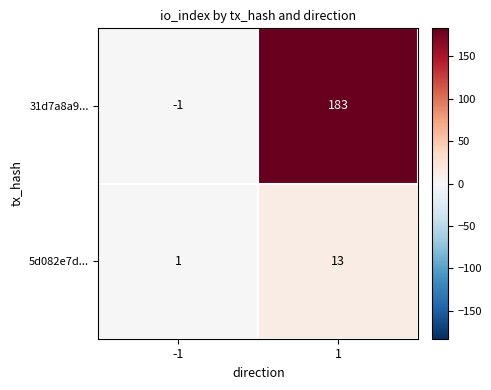

List the labels in order of 31d7a8a9... value, smallest first.

-1, 1